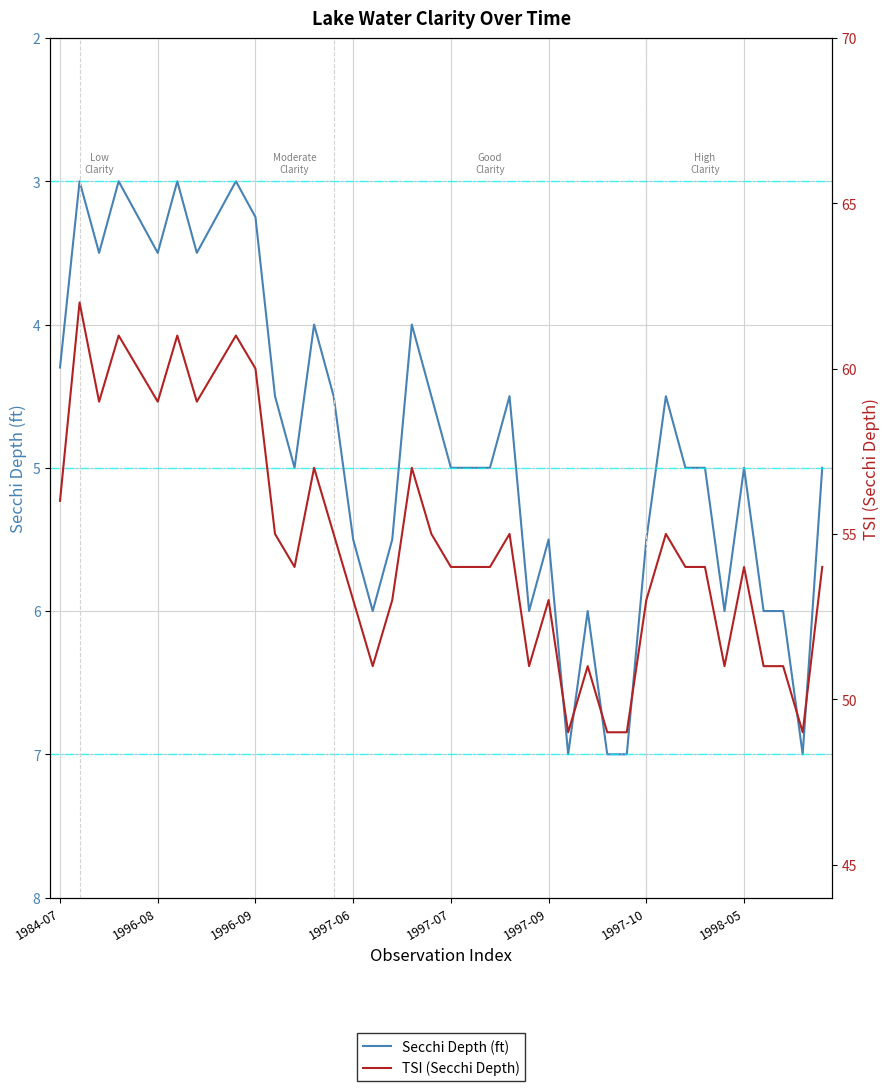

Does the chart display data point markers on the line(s)?

No